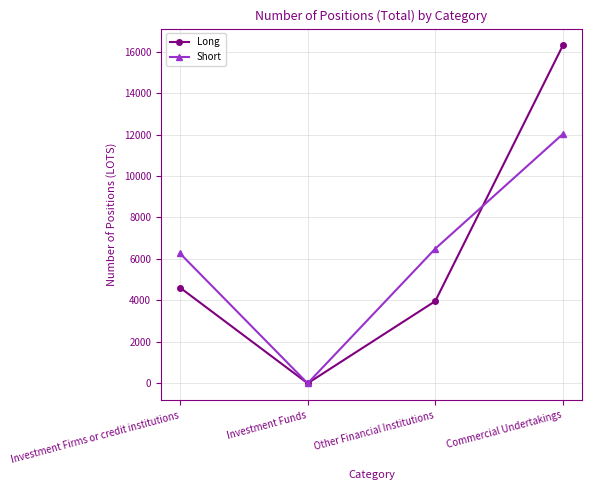

How many lines are shown in the chart?

2